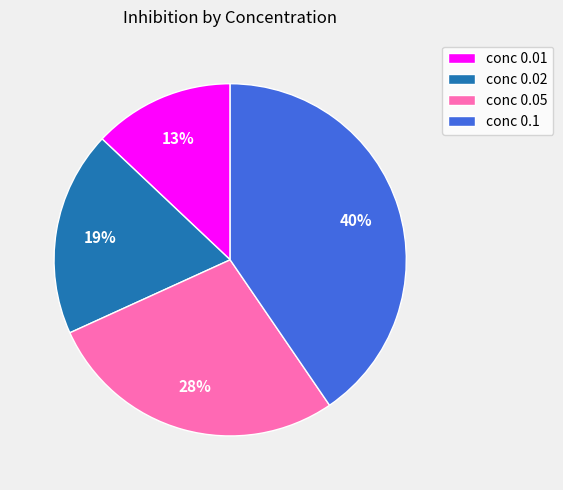

Is there a majority slice in this chart?

No